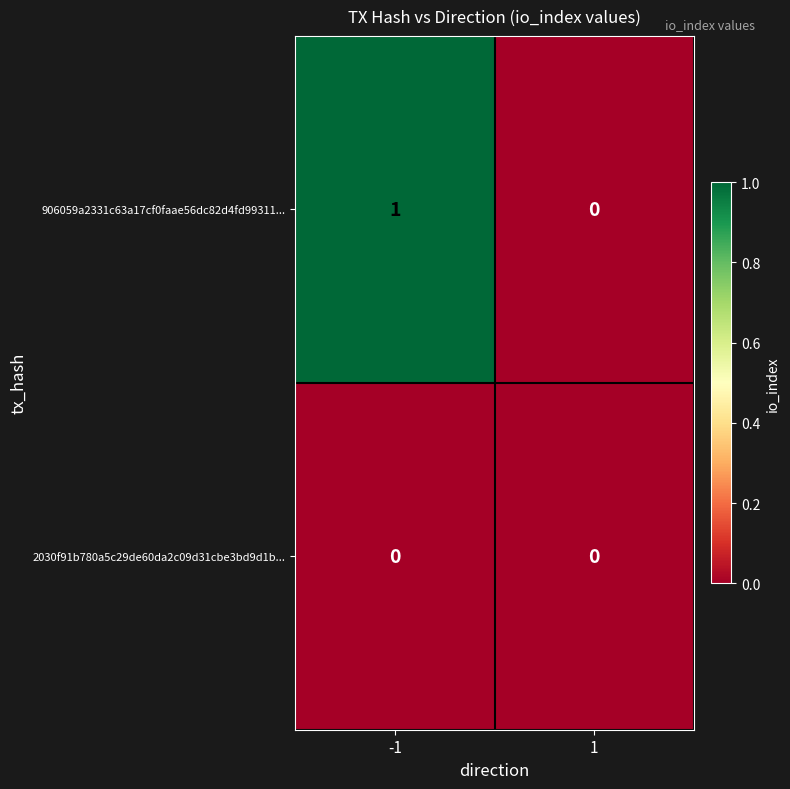

Rank the series by their average value, from highest to lowest.

906059a2331c63a17cf0faae56dc82d4fd99311..., 2030f91b780a5c29de60da2c09d31cbe3bd9d1b...